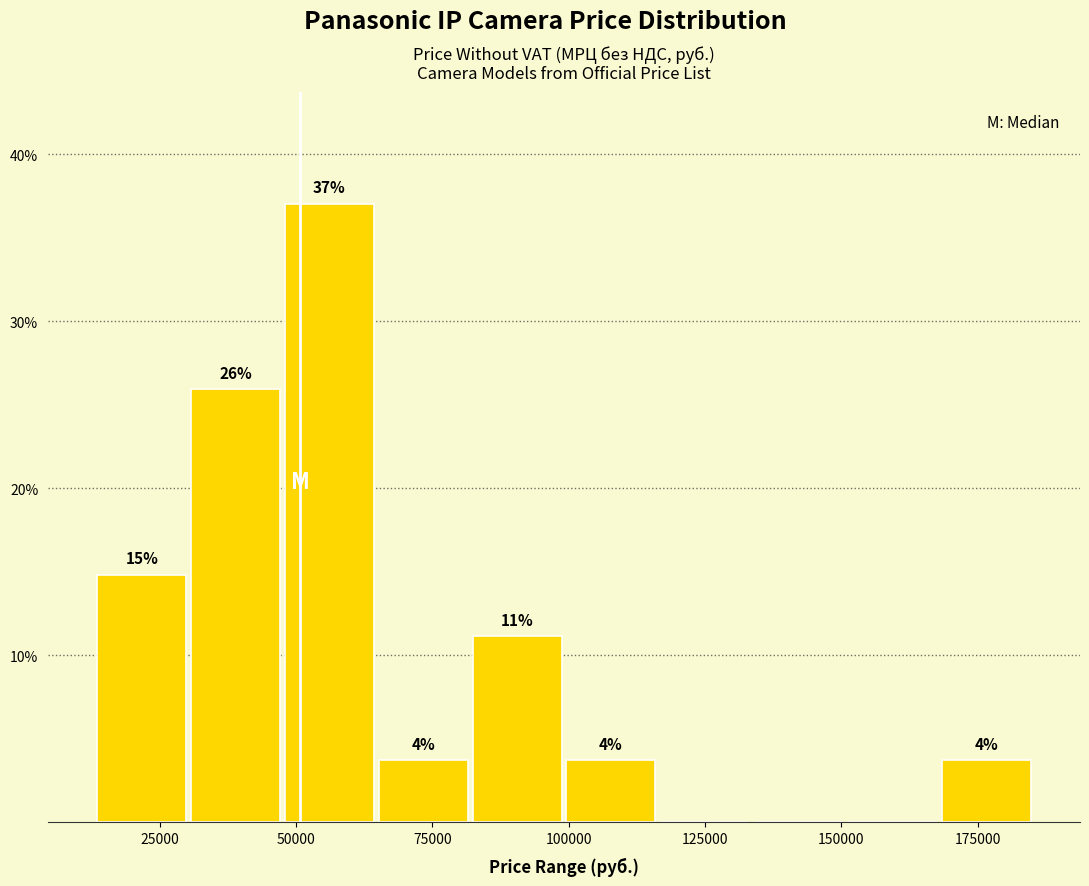

Around what value on the x-axis is the tallest bar? Give the approximate position of its centre, as read against the axis.

55000